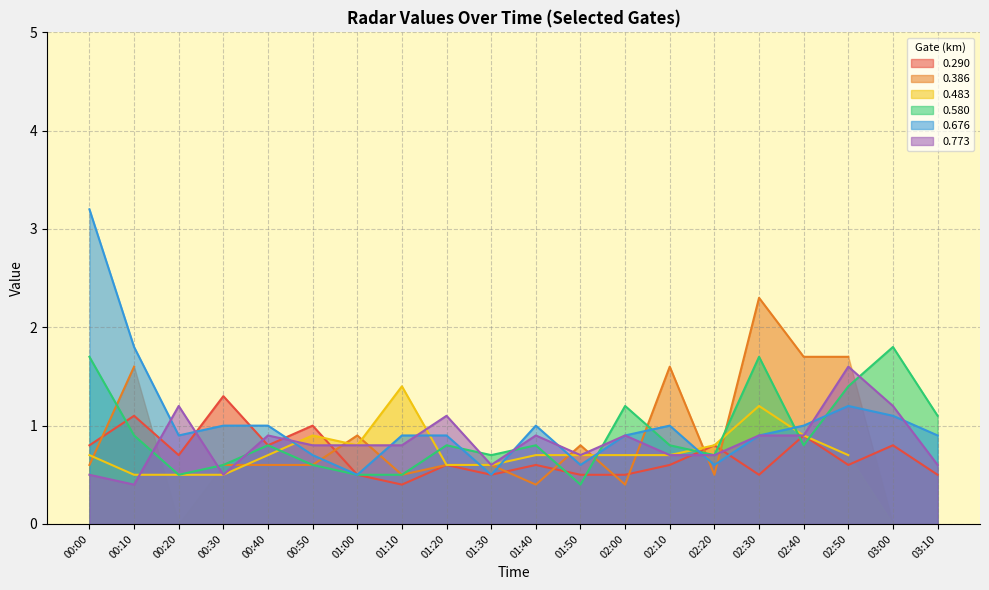

Which series has the largest total across all categories?

0.676